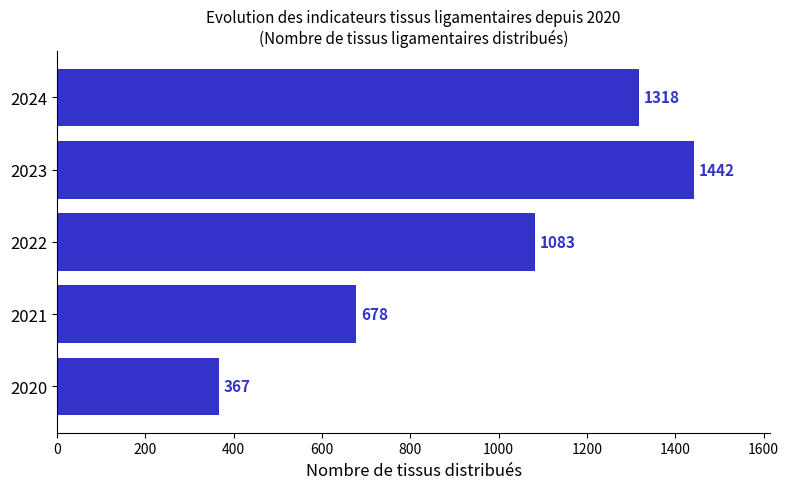

What is the change in value from 2021 to 2024?

+640